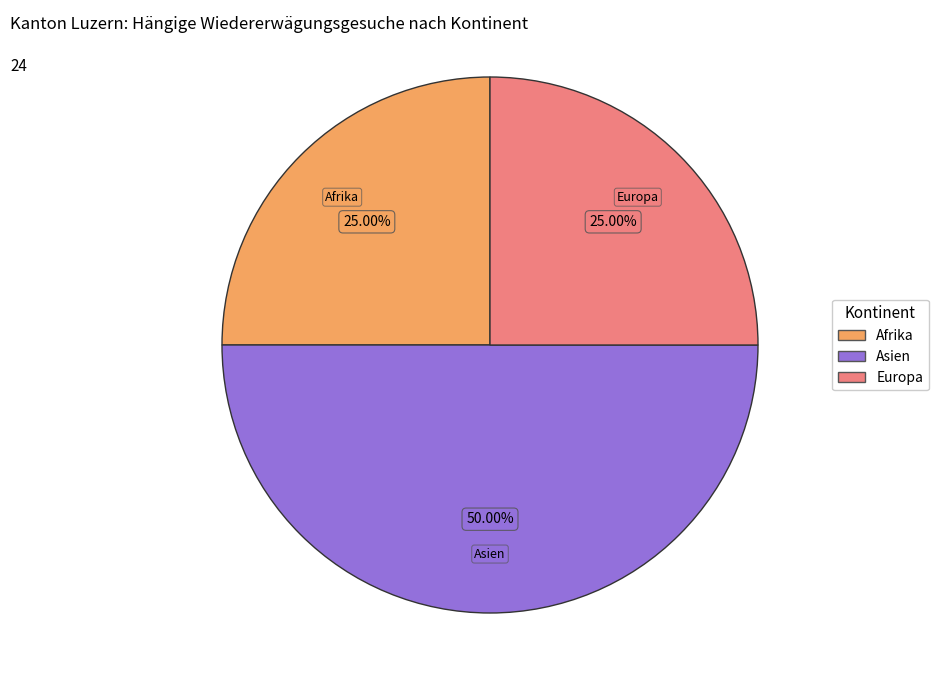

Count the number of slices in the pie.

3